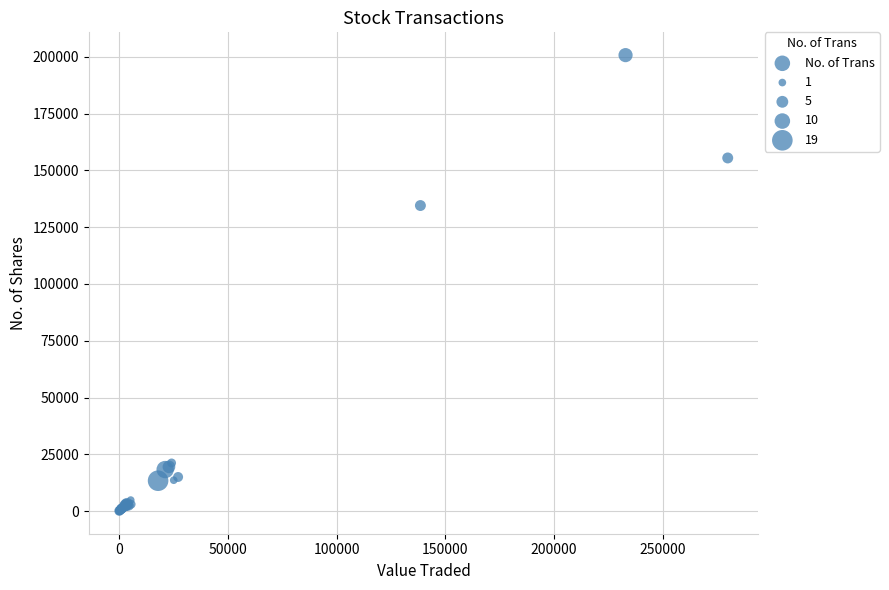

What Y value in the scatter plot is closest to 100426?

134554